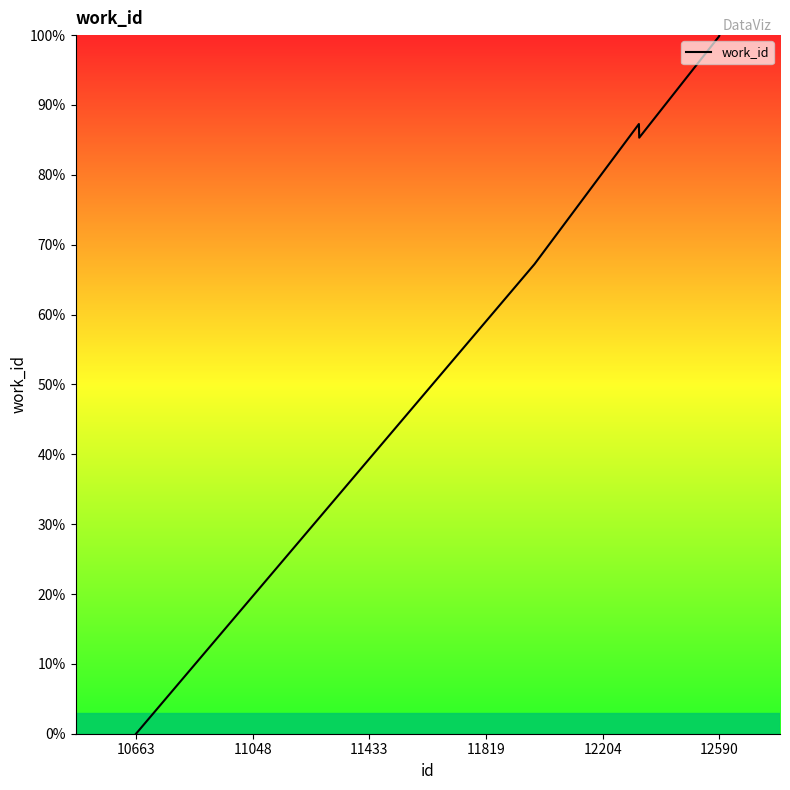

What is the greatest value displayed?

100.0